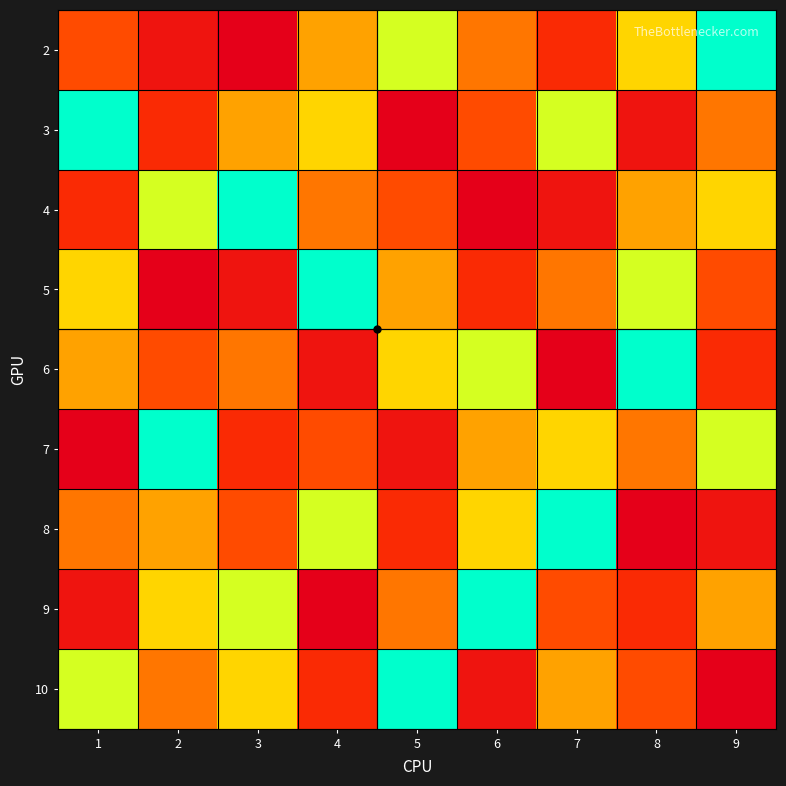

What is the spread (max minus min) of values at 7?

8